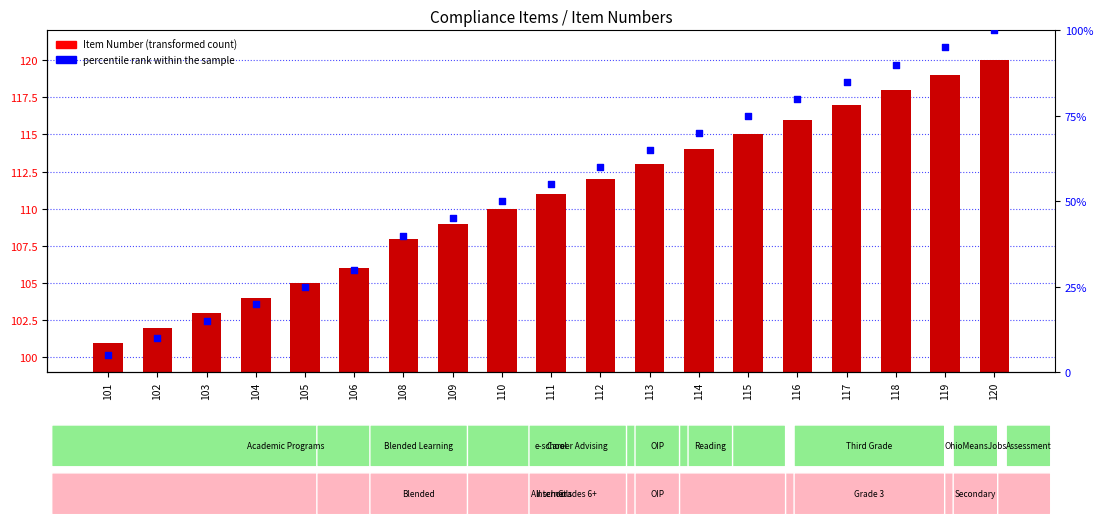

Which series has the widest spread of Y values?

percentile rank within the sample